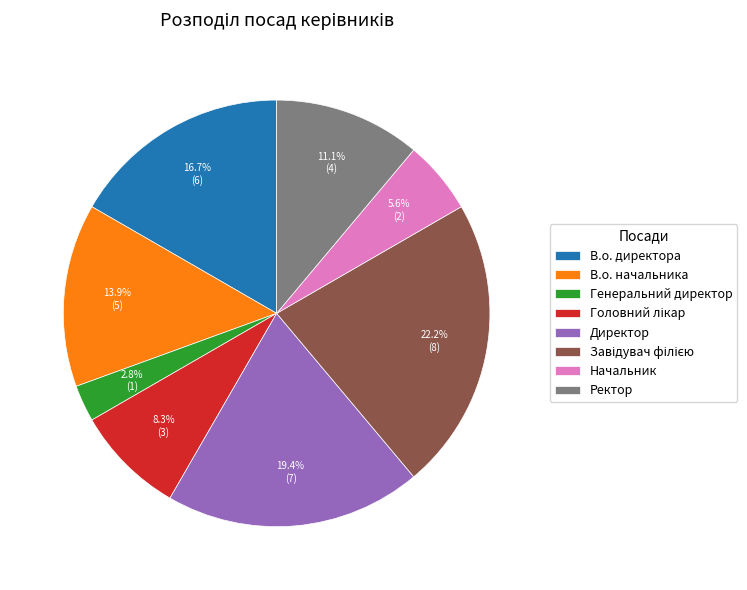

True or false: В.о. директора accounts for 3% of the total.

False